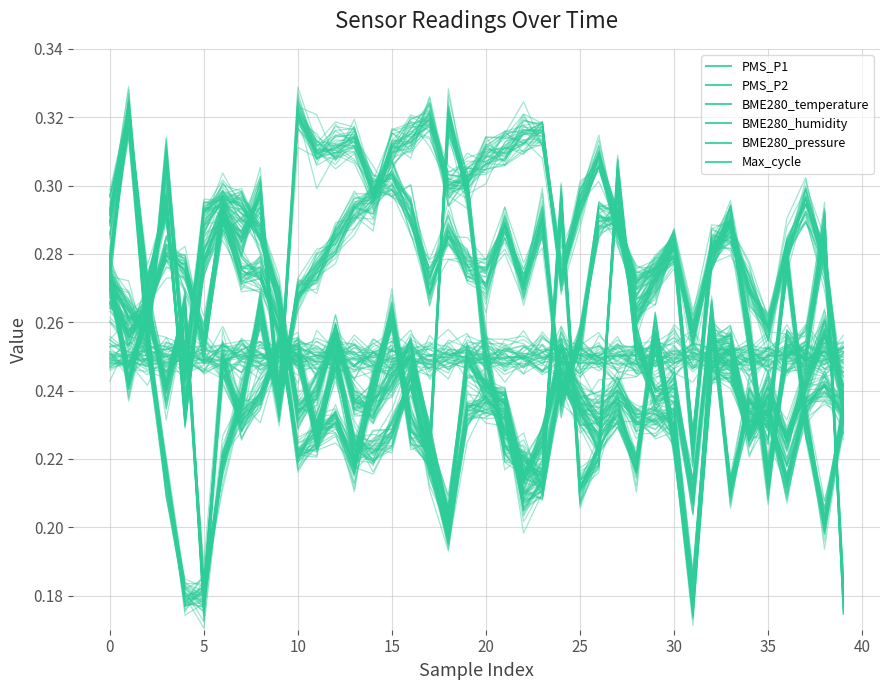

What is the sum of all BME280_humidity values?

10.0